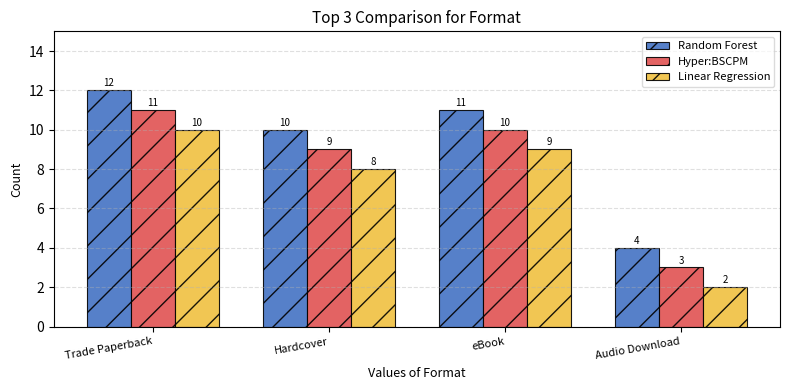

The Random Forest series shows 11 at eBook. True or false?

True